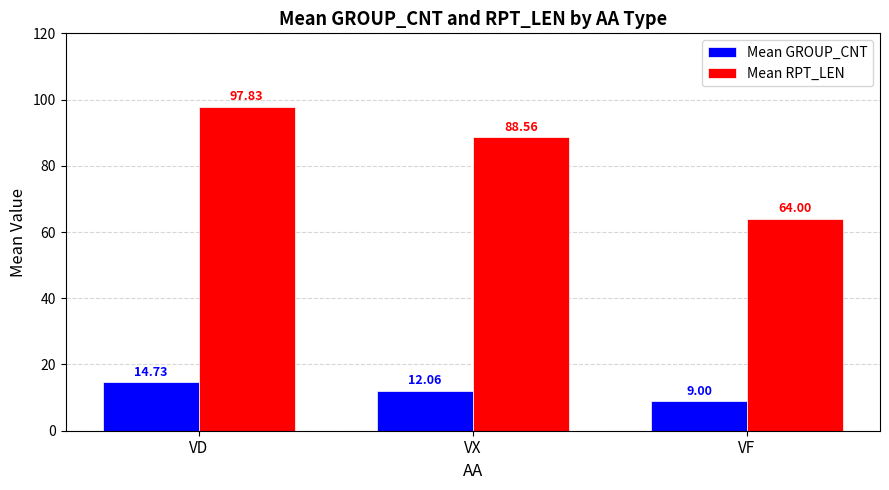

How many groups of bars are there?

3